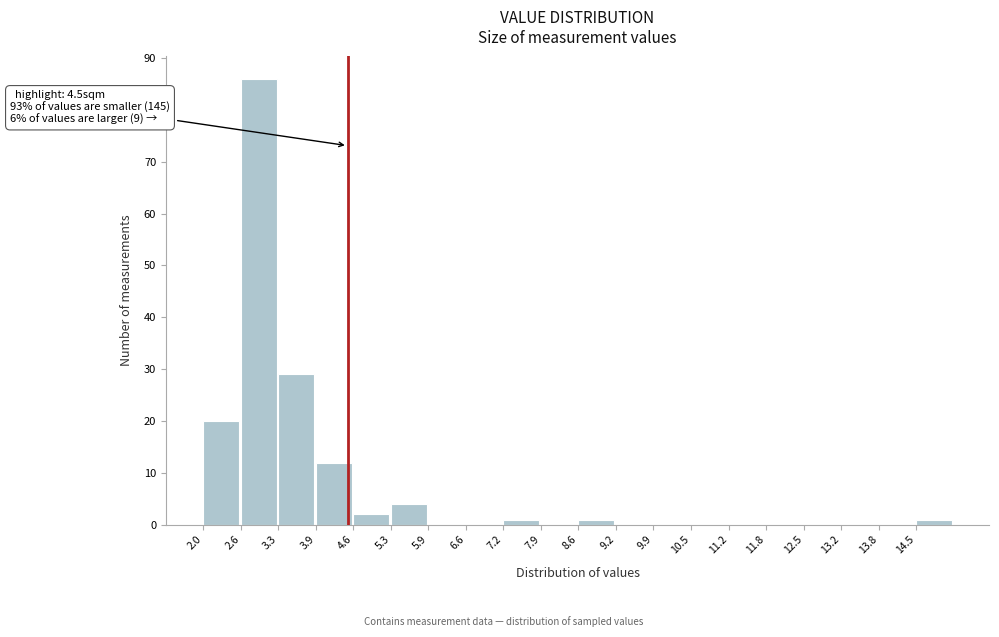

Which range on the x-axis has the tallest bar?

2.6 to 3.3